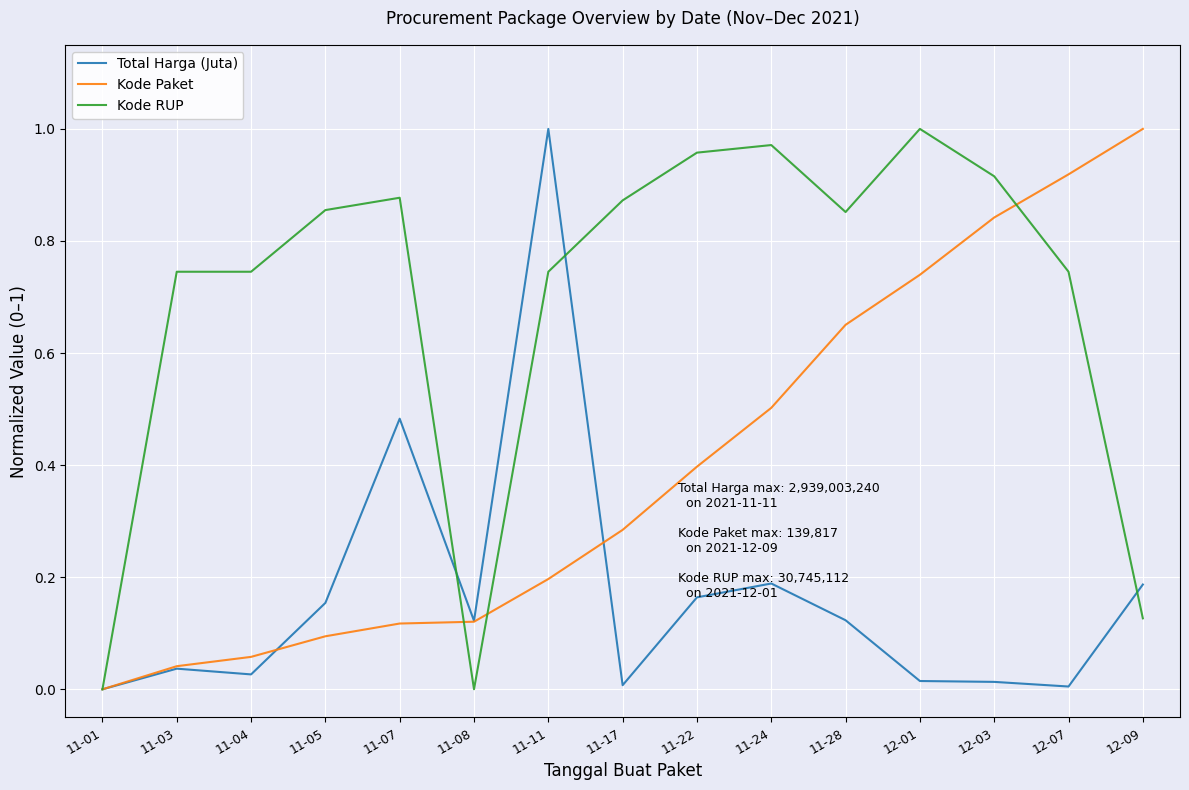

Which category has the lowest value in the Kode Paket series?

11-01